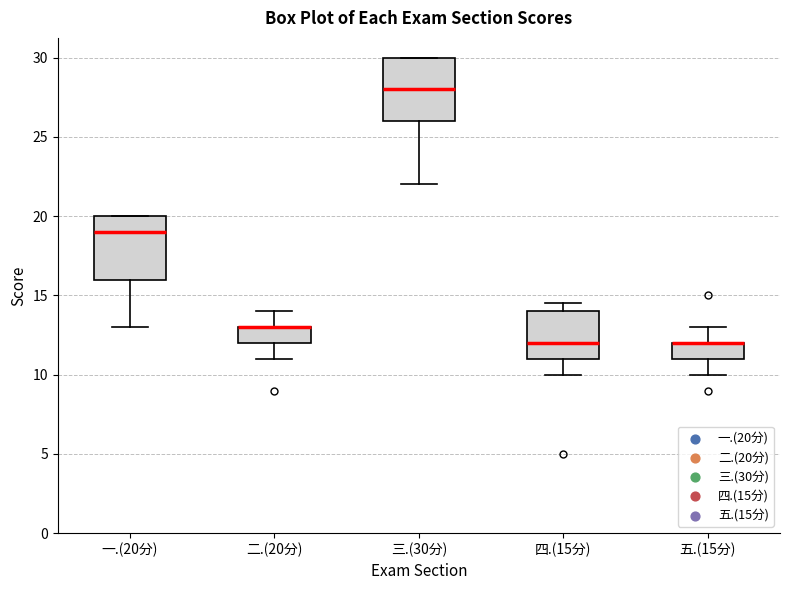

Where is the lower edge of the box for 五.(15分) on the y-axis? The values are not printed on the chart, so give them approximately, as read against the axis.

11.0